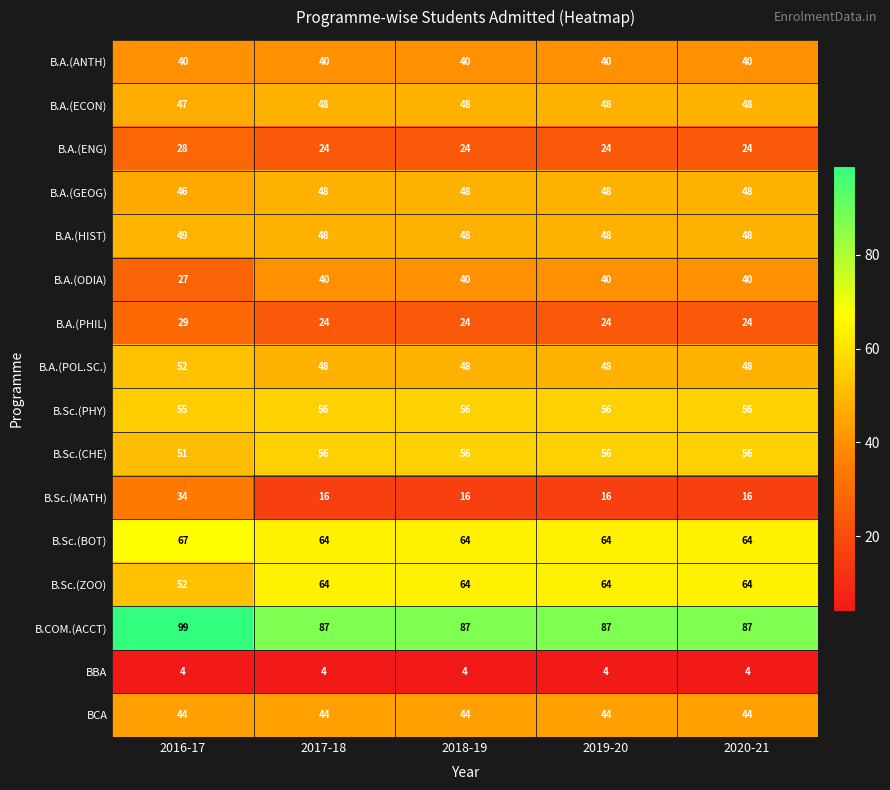

Which series has the largest total across all categories?

B.COM.(ACCT)